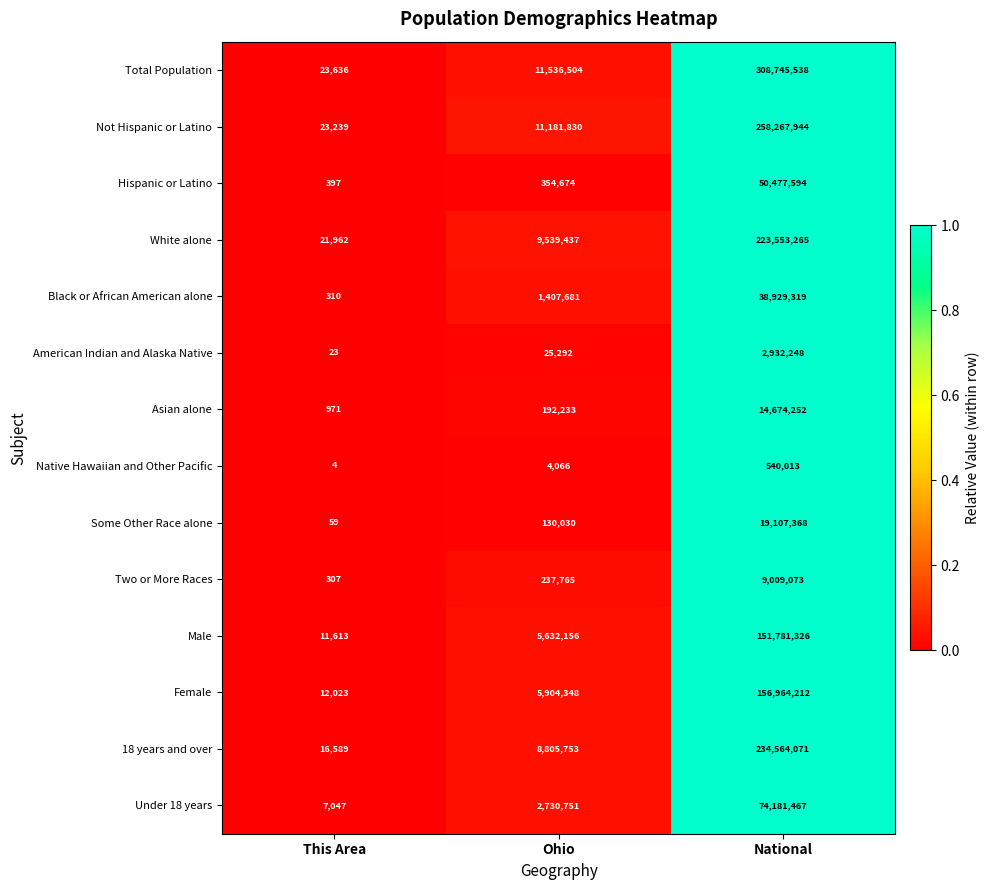

Rank the series at Ohio from lowest to highest value.

Native Hawaiian and Other Pacific, American Indian and Alaska Native, Some Other Race alone, Asian alone, Two or More Races, Hispanic or Latino, Black or African American alone, Under 18 years, Male, Female, 18 years and over, White alone, Not Hispanic or Latino, Total Population